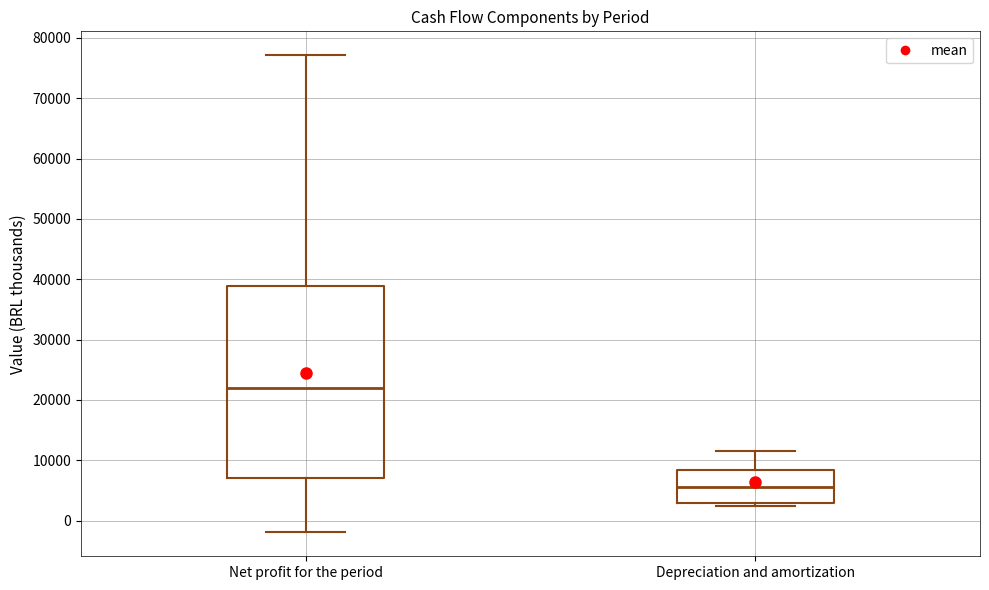

Which box's median line is the lowest?

Depreciation and amortization